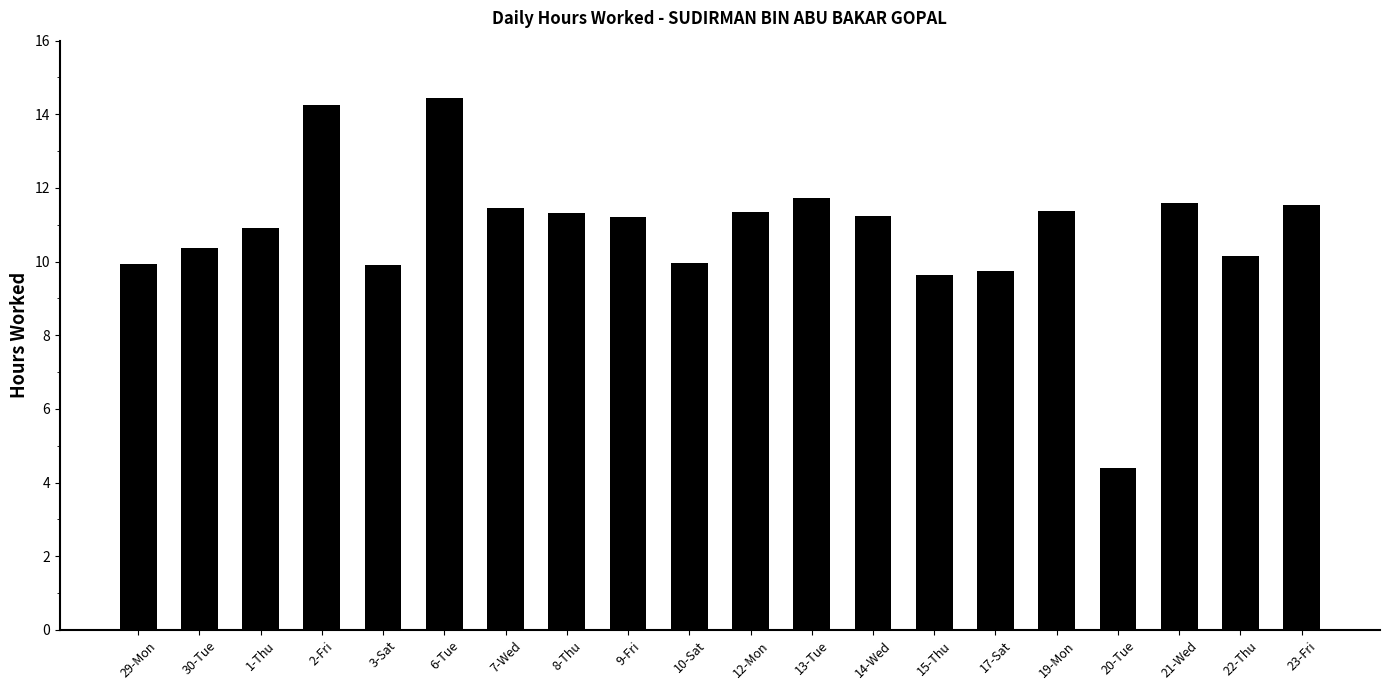

What is the maximum value shown in the chart?

14.4